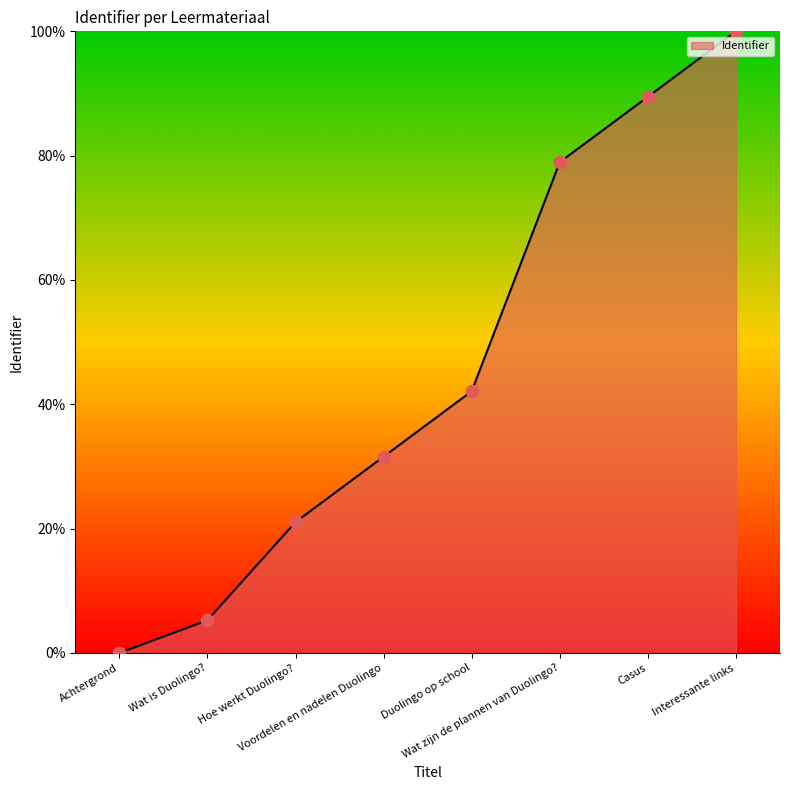

What is the sum of all values?

368.4